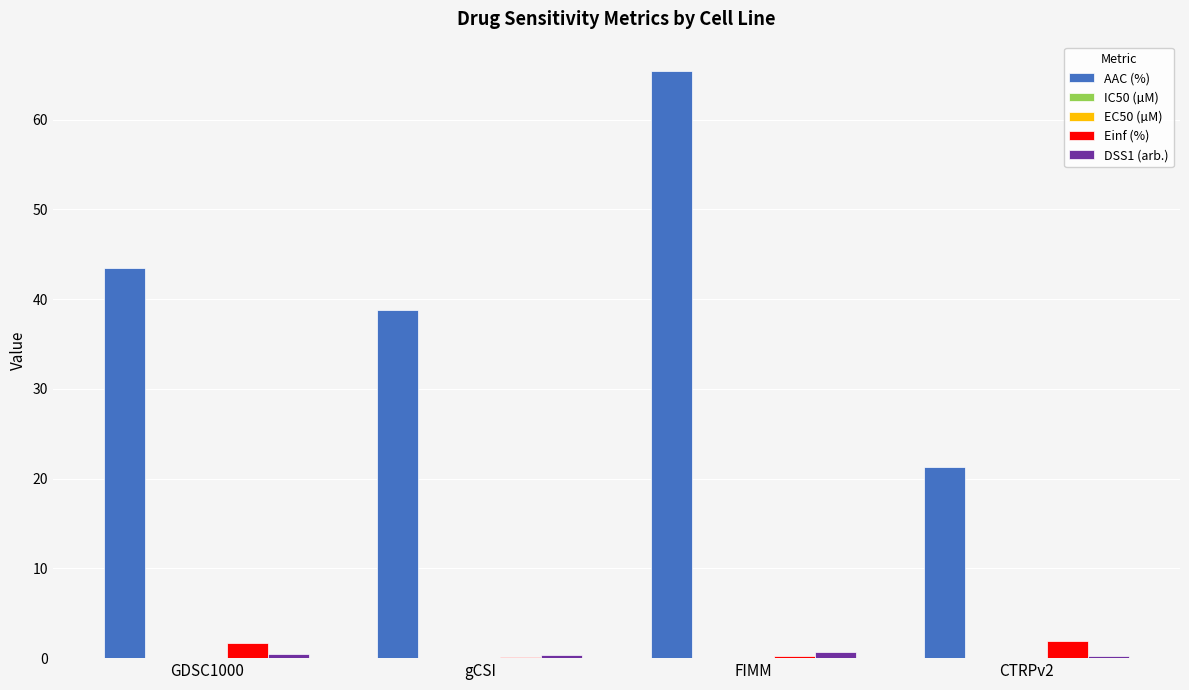

What is the average value of the AAC (%) series?

42.3